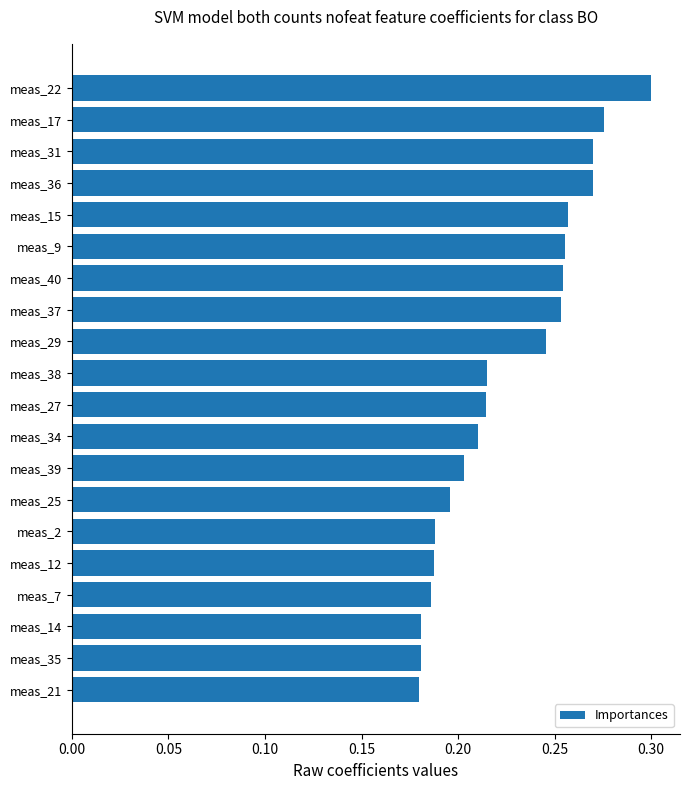

Is it true that the value at meas_22 is 0.3?

True